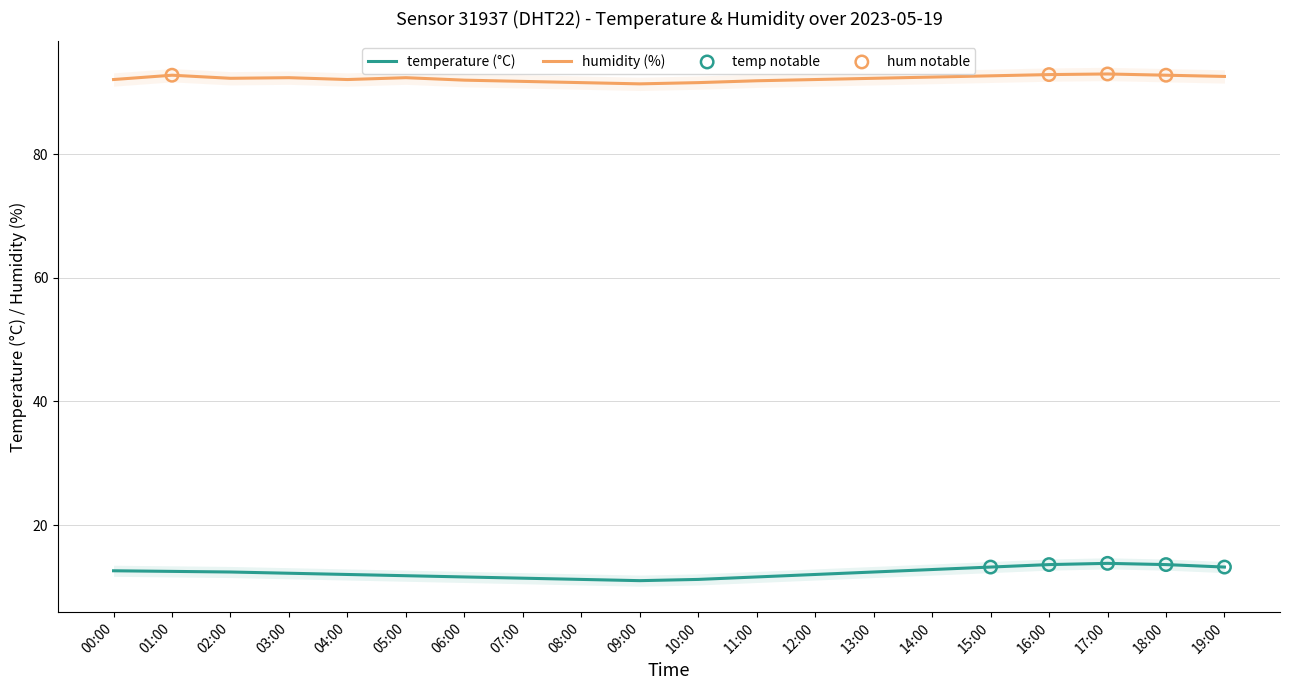

At which category is the sum across all series the highest?

17:00